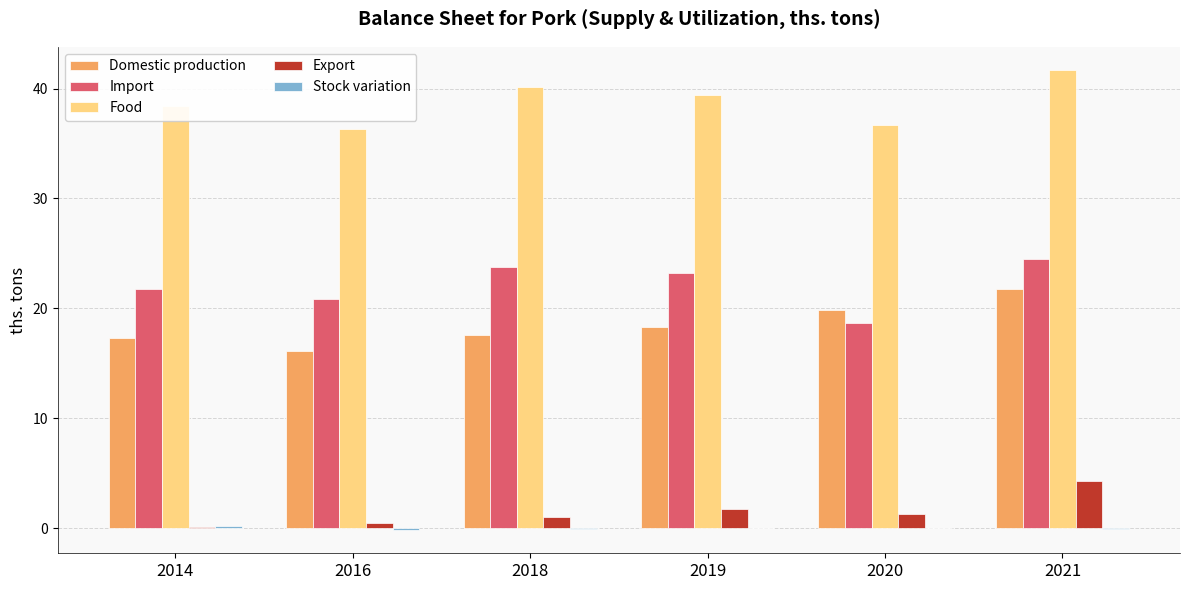

How many data points does each series have?

6